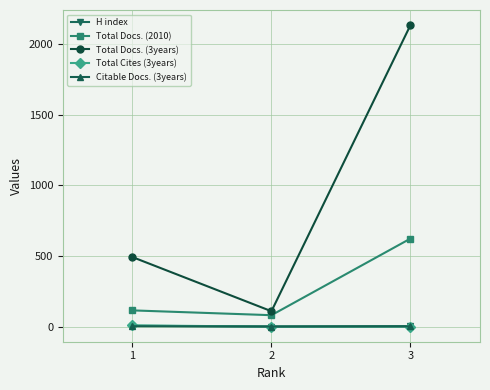

The Citable Docs. (3years) series shows 2 at 3. True or false?

True